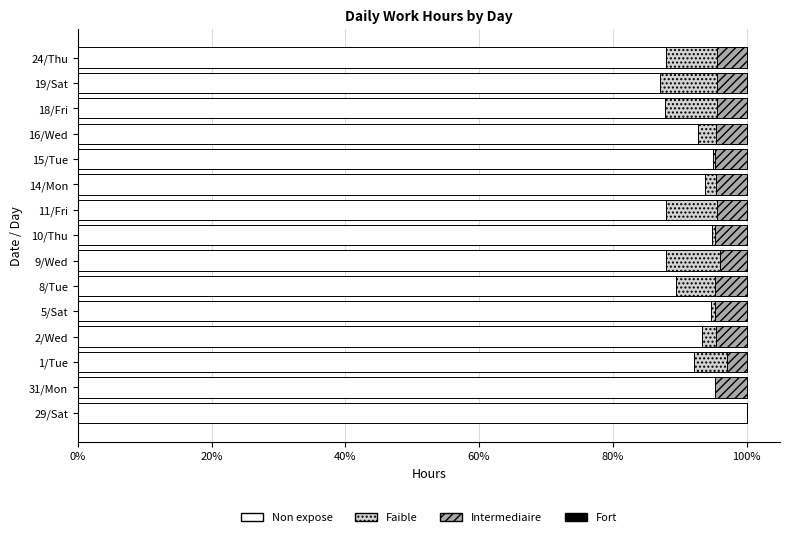

What is the maximum value for Non expose?

100.0